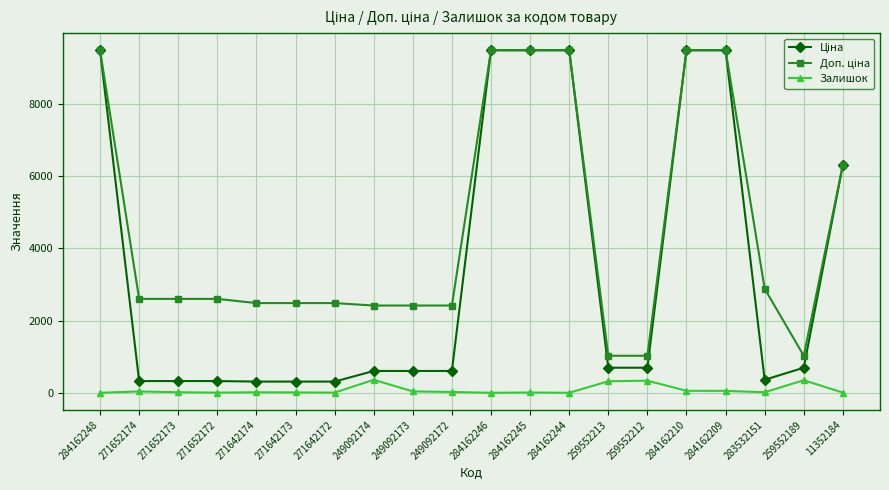

What is the maximum value shown in the chart?

9480.1